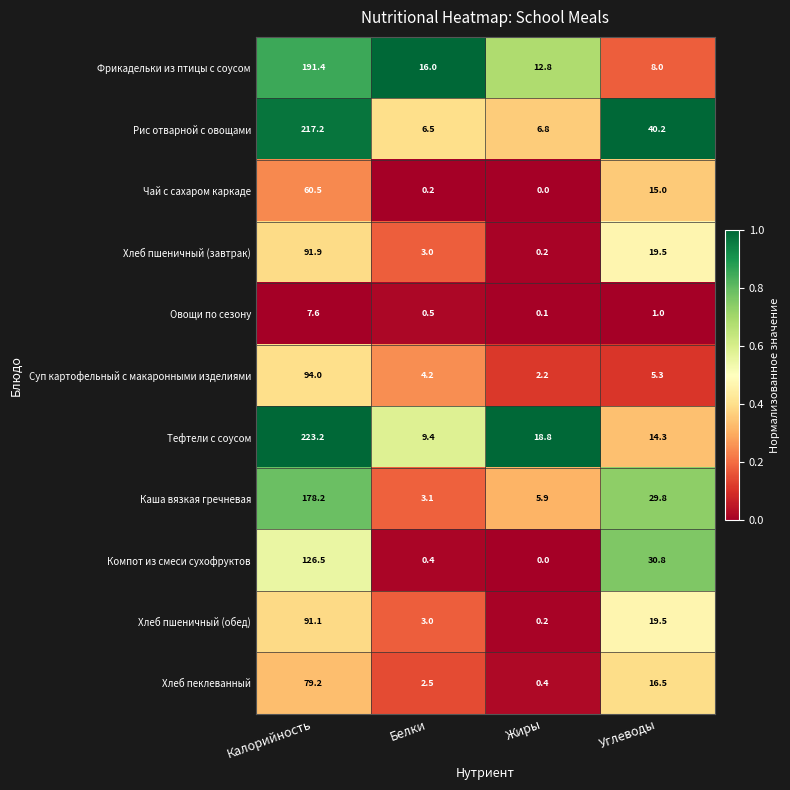

Which category has the lowest value in the Фрикадельки из птицы с соусом series?

Углеводы